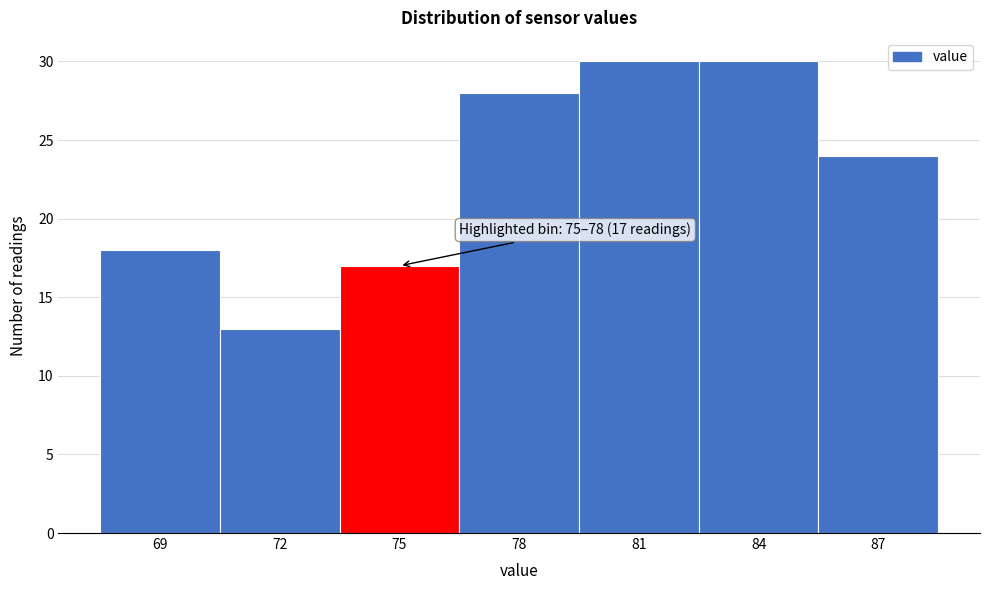

Reading left to right, list all the values displayed in this chart.

18	13	17	28	30	30	24